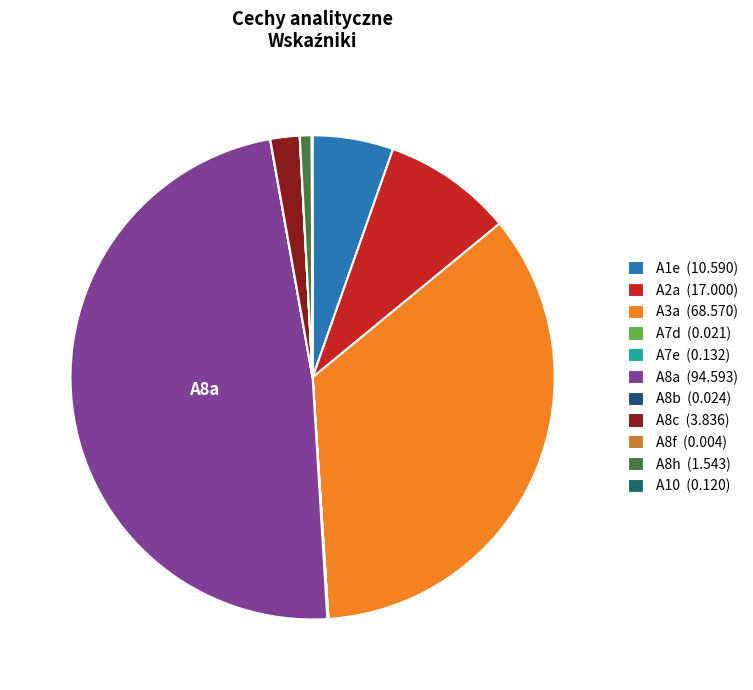

Do A2a and A7e together represent more than half of the pie?

No